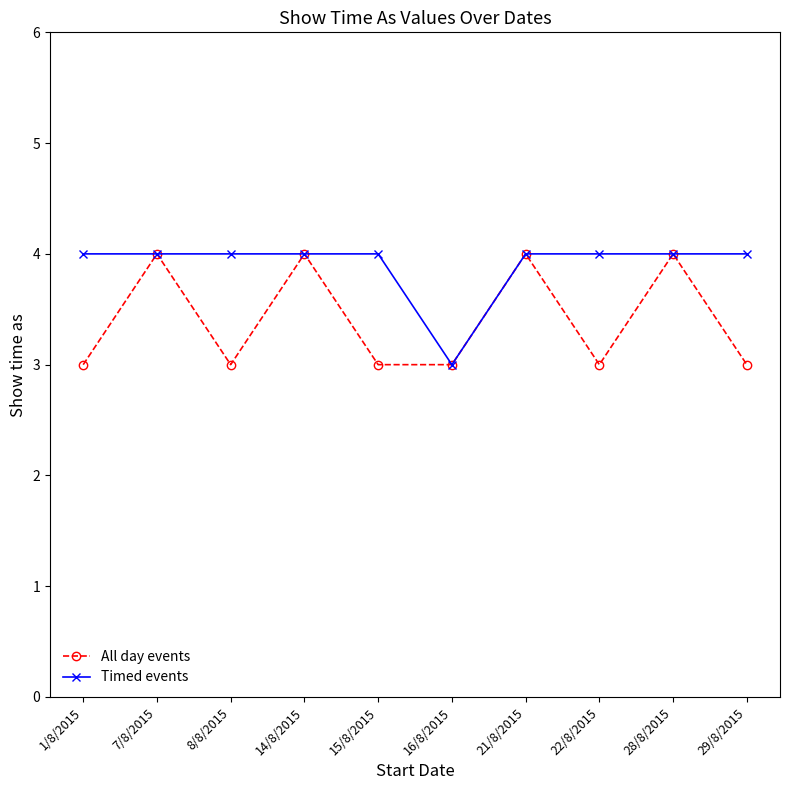

Which series has the largest total across all categories?

Timed events